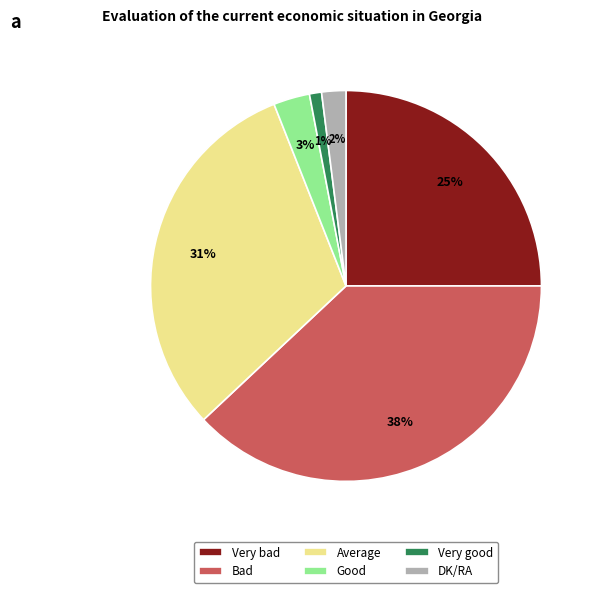

How many slices are in this pie chart?

6